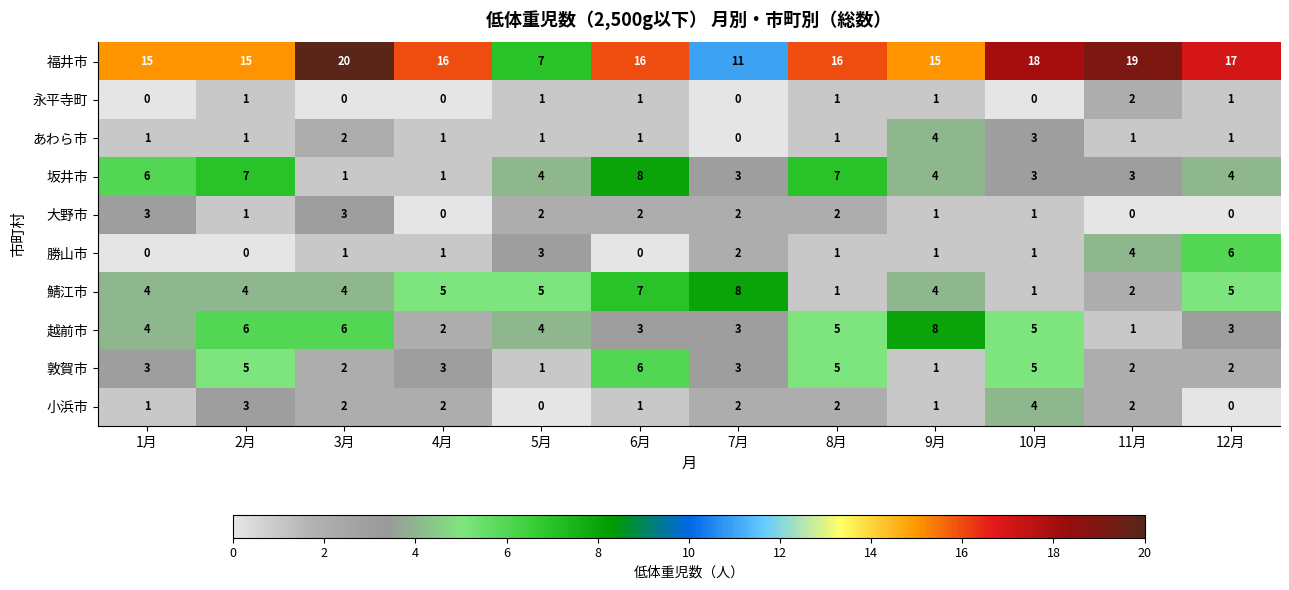

The value of 坂井市 at 2月 is 7. True or false?

True